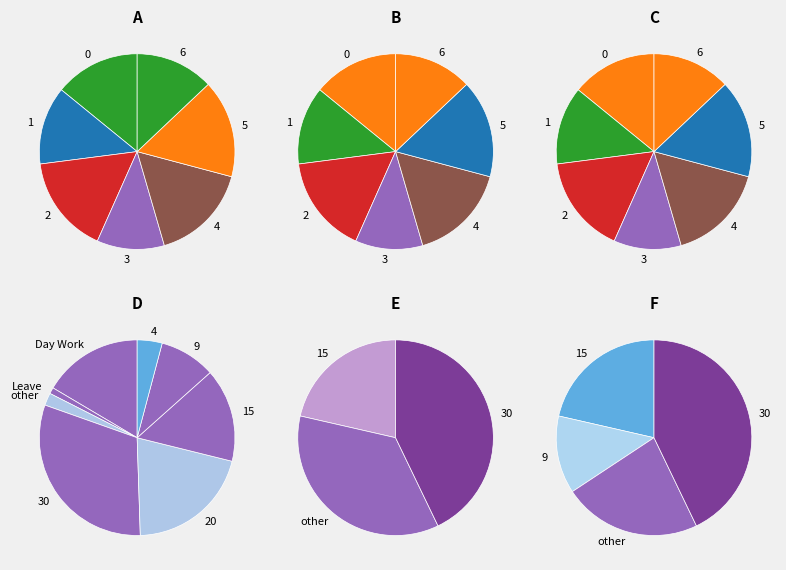

The Length Of Work slice represents 97% of the pie. True or false?

False